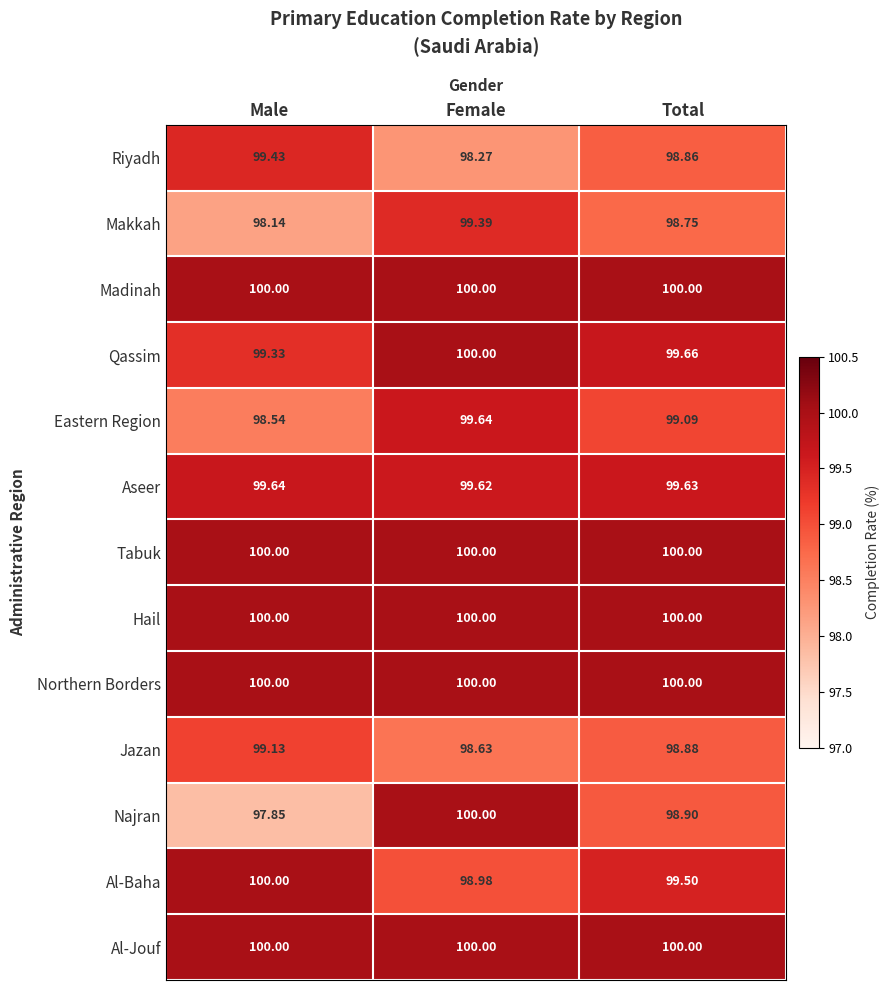

Is the value of Aseer at Male greater than the value of Najran at Female?

No